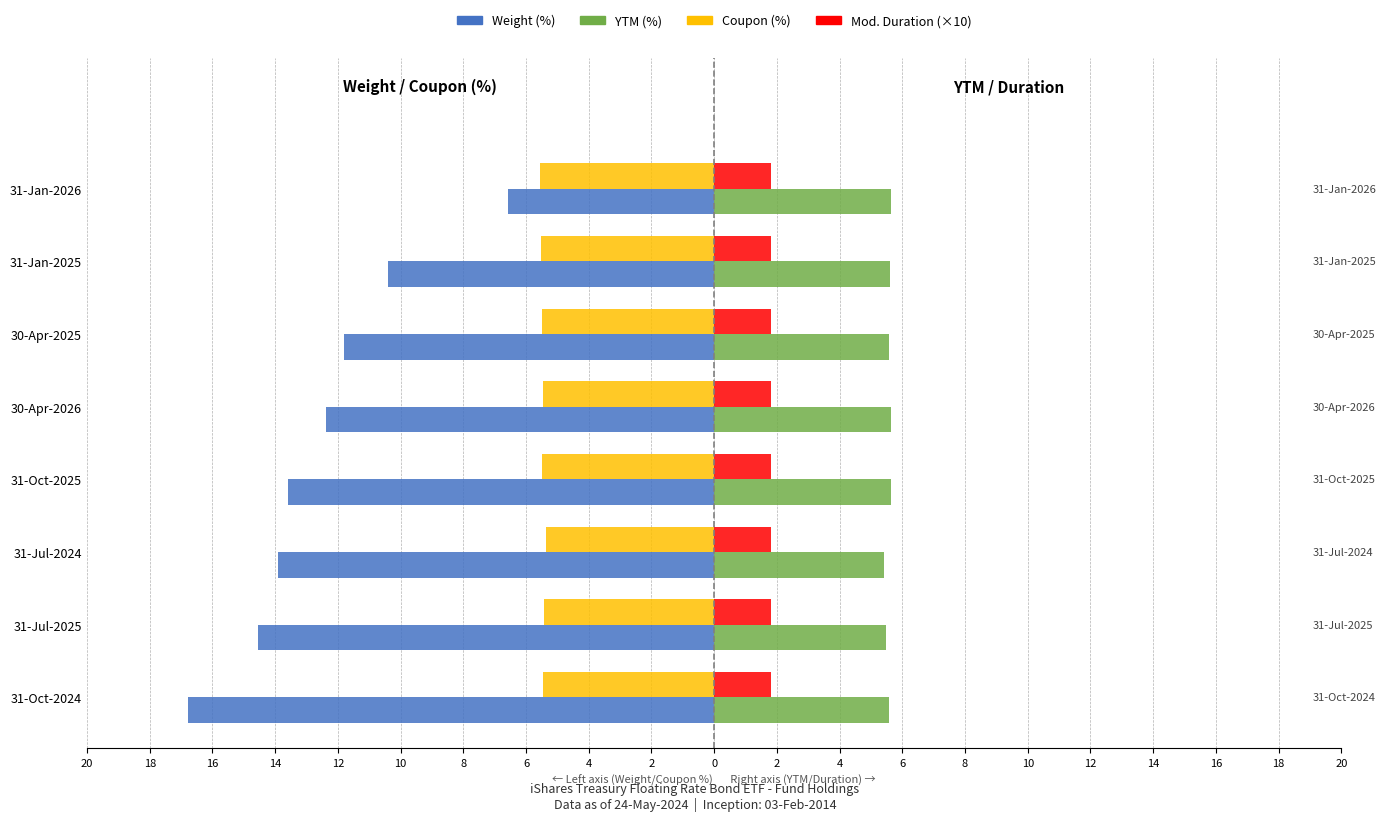

Reading left to right, what are all the values shown in this chart?

Weight (%): -16.8	-14.6	-13.9	-13.6	-12.4	-11.8	-10.4	-6.6
YTM (%): 5.6	5.5	5.4	5.6	5.7	5.6	5.6	5.7
Coupon (%): -5.5	-5.4	-5.3	-5.5	-5.5	-5.5	-5.5	-5.6
Mod. Duration (×10): 0.3	0.3	0.3	0.3	0.3	0.3	0.3	0.3